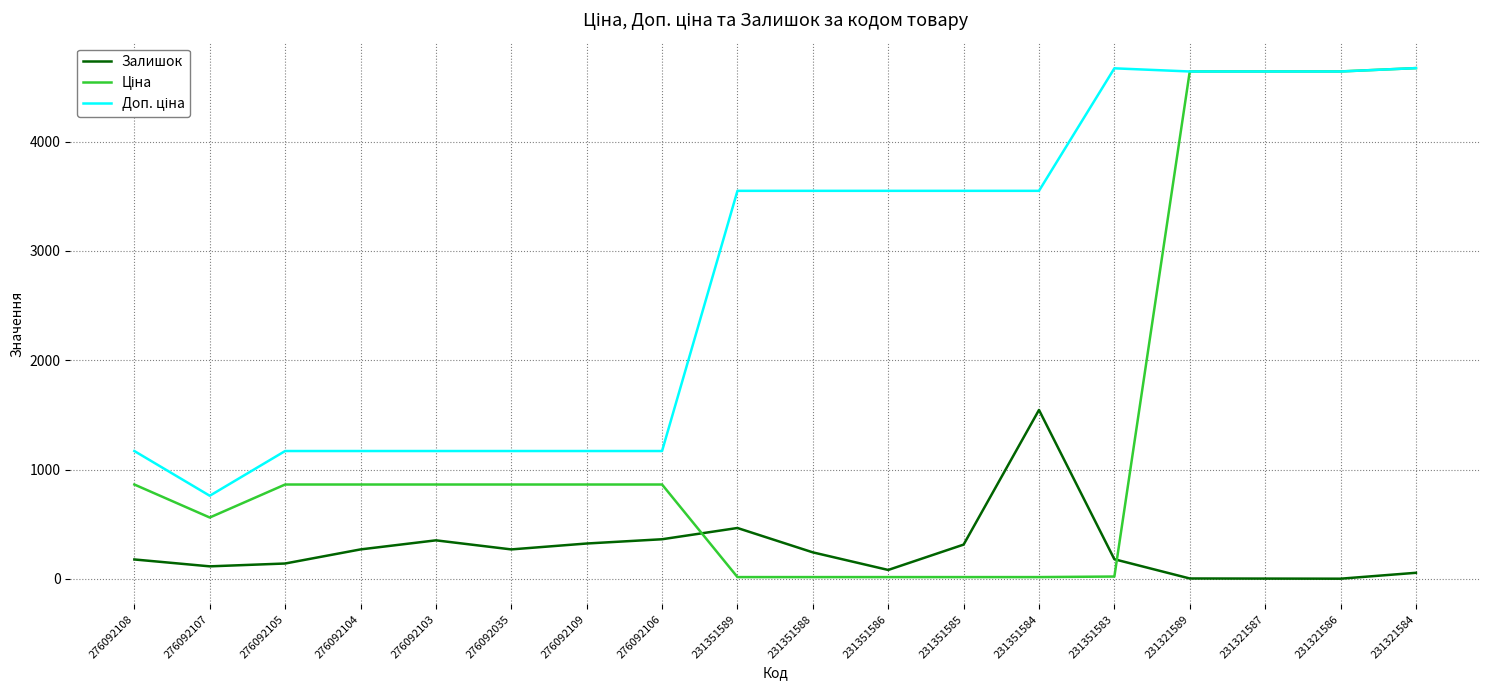

The value of Залишок at 276092109 is 323.0. True or false?

True